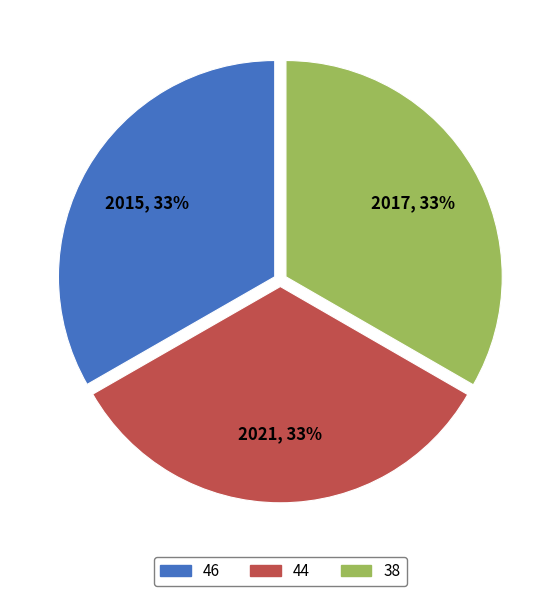

Approximately how many times larger is the value at 44 compared to 38?

1.0